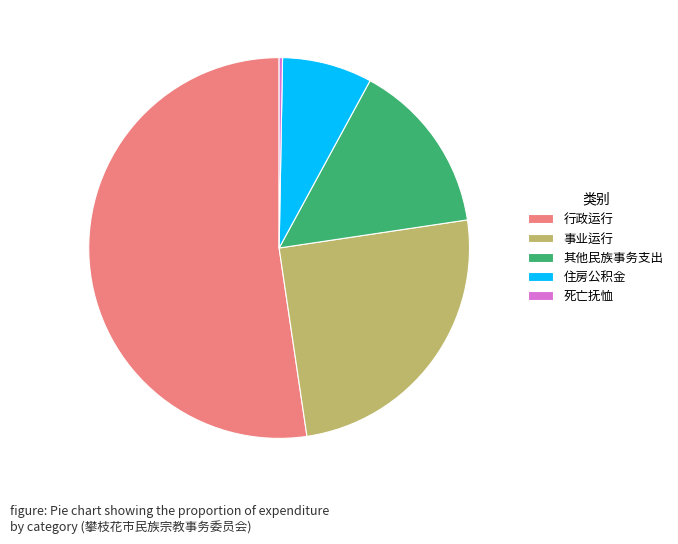

How many segments does this pie chart have?

5